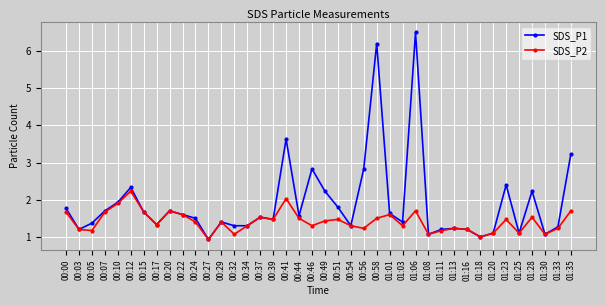

At which category is the sum across all series the highest?

01:06